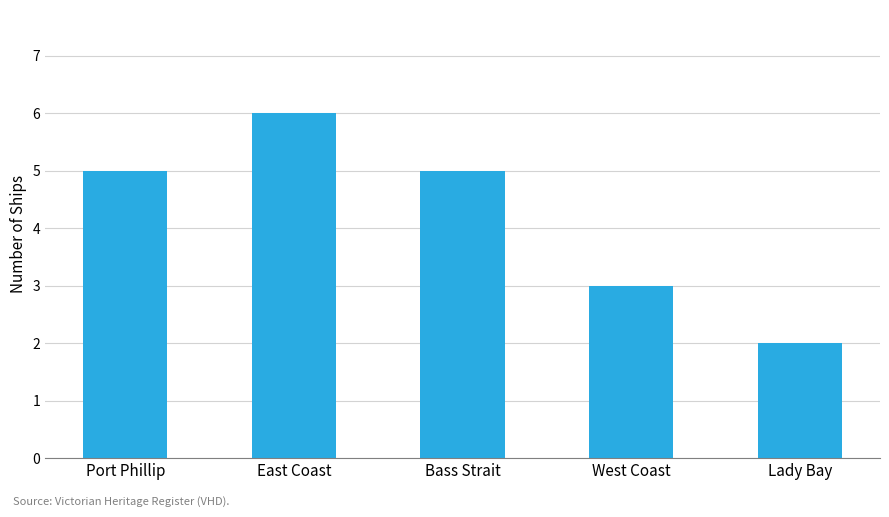

What is the sum of all values?

21